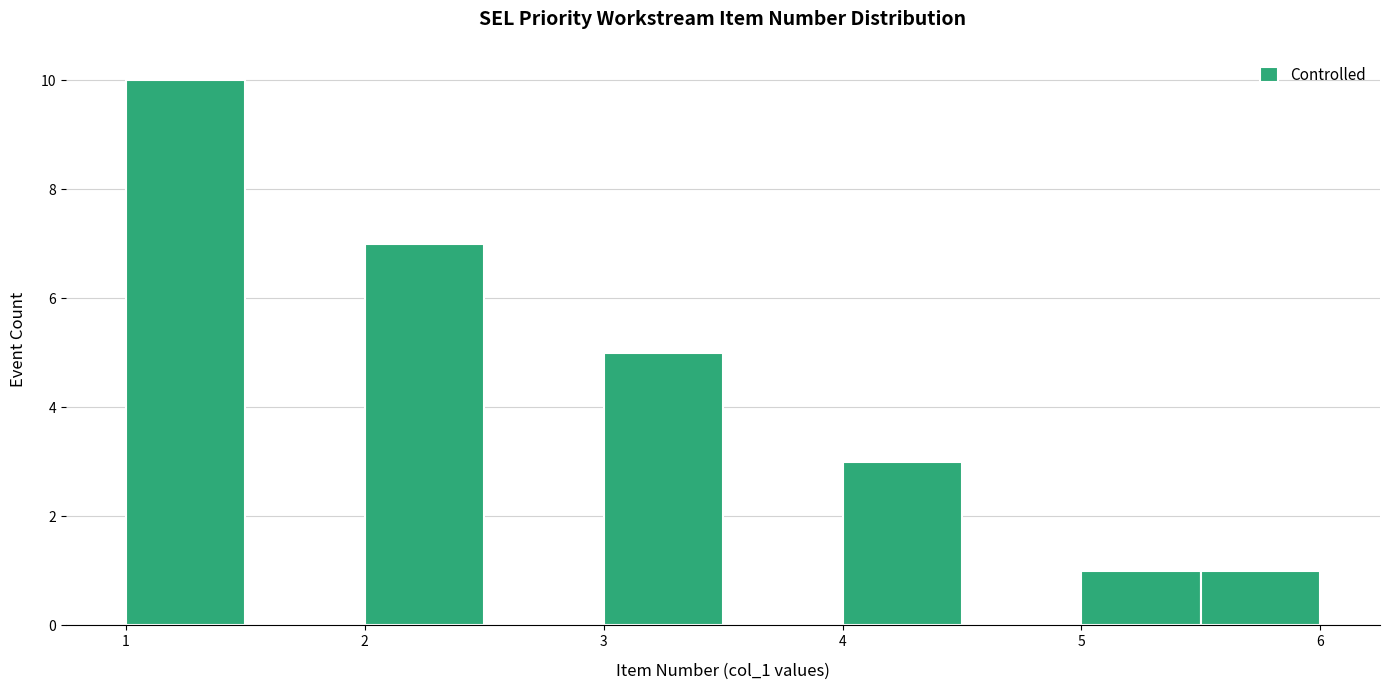

What is the height of the bar covering 5.0 to 5.5 on the x-axis? The values are not printed on the chart, so give them approximately, as read against the axis.

1